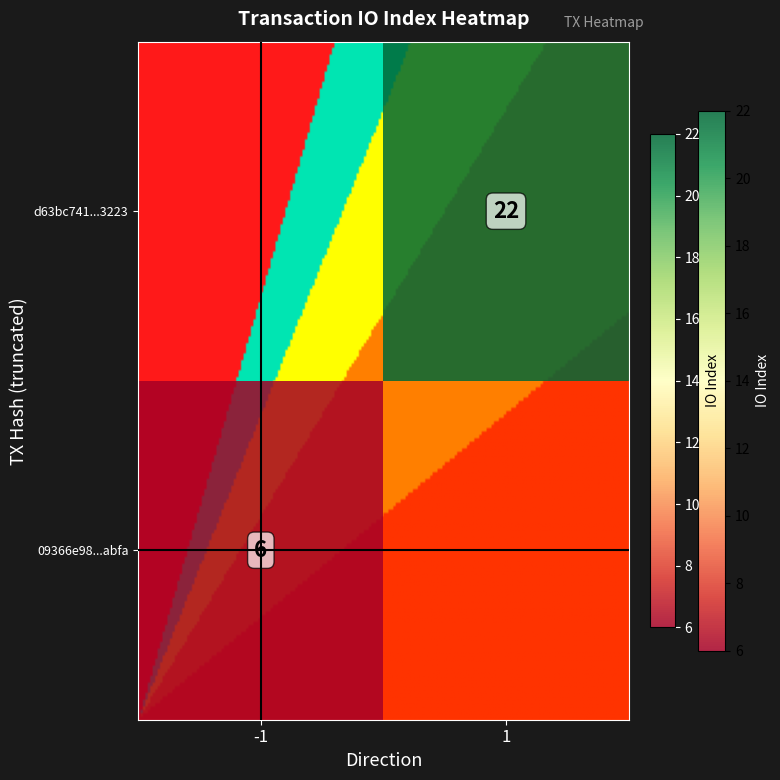

Which label corresponds to the smallest value in the chart?

-1